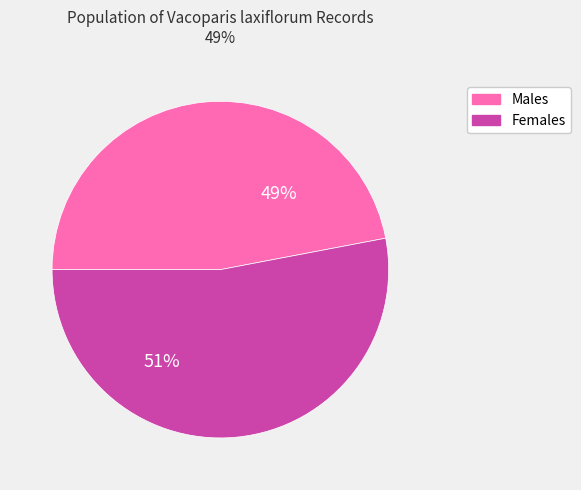

Count the number of slices in the pie.

2